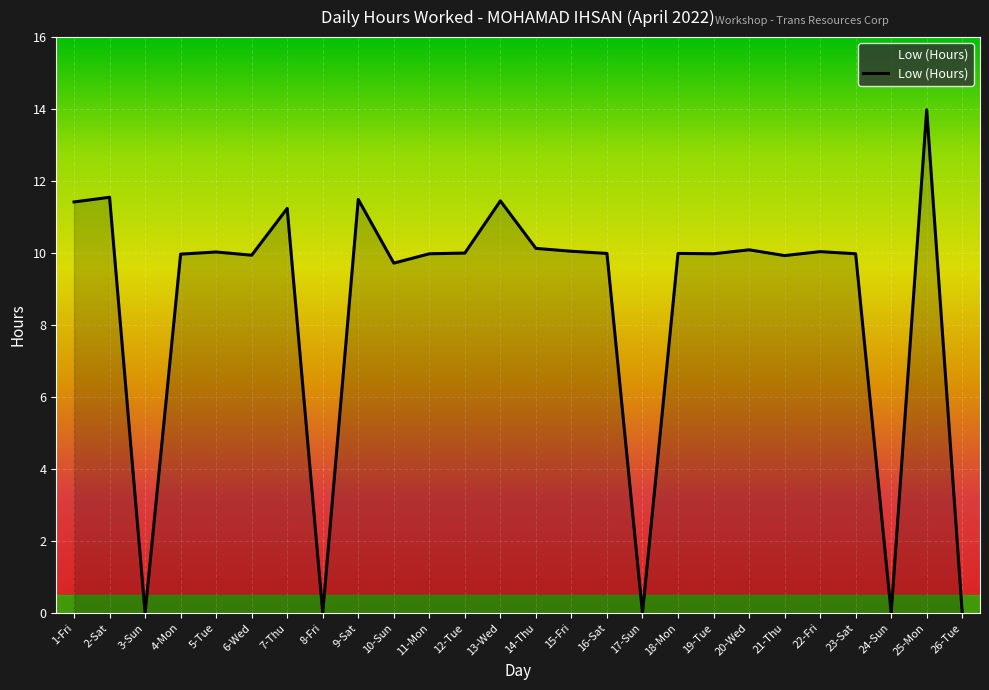

Count the number of data series in this chart.

1